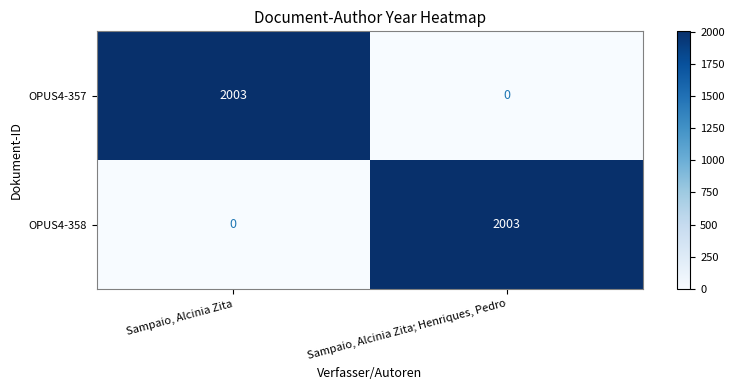

Rank the series at Sampaio, Alcinia Zita; Henriques, Pedro from lowest to highest value.

OPUS4-357, OPUS4-358